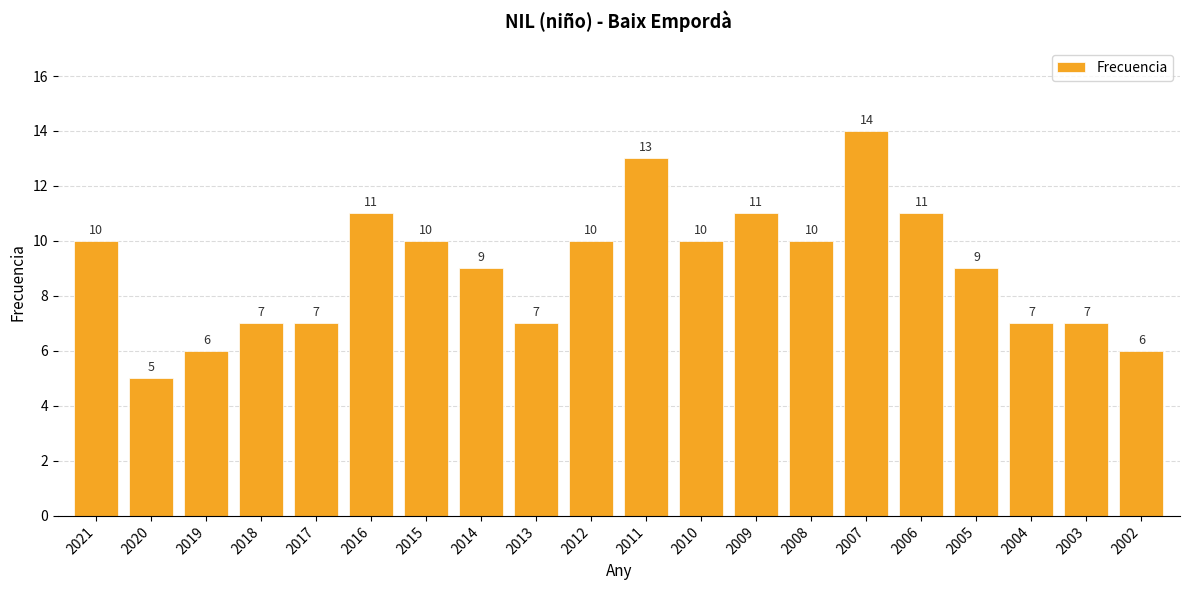

What is the approximate value at 2004?

7